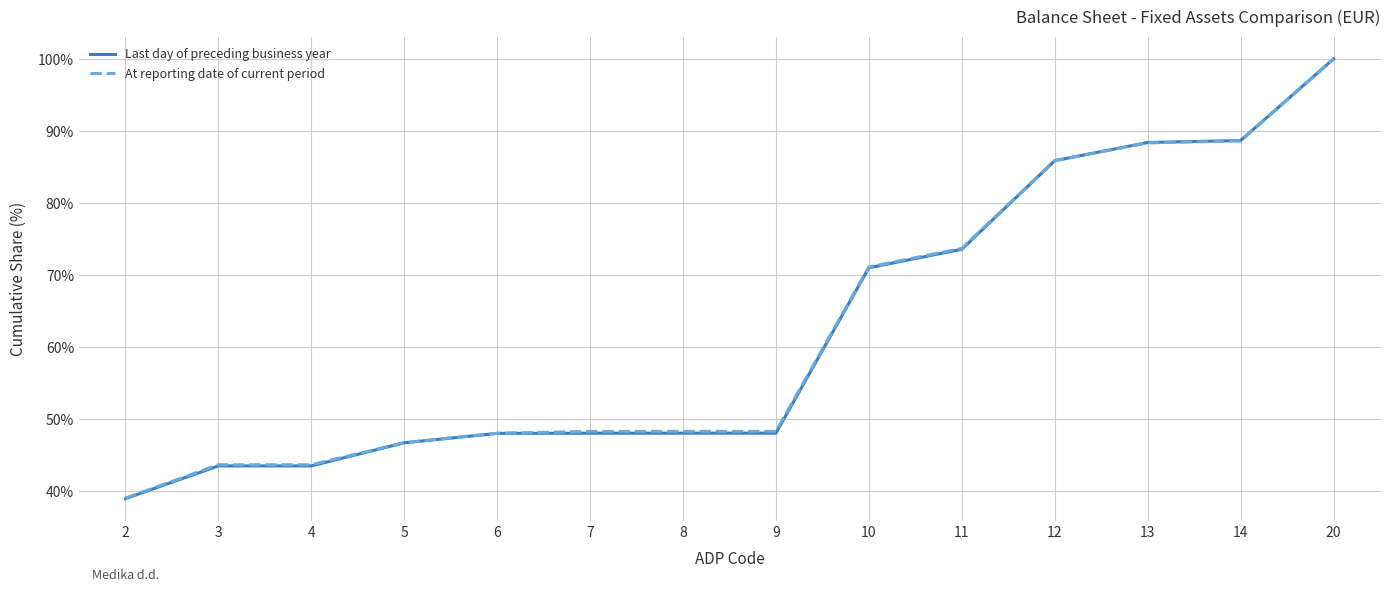

Where is Last day of preceding business year nearest to the value 69?

10